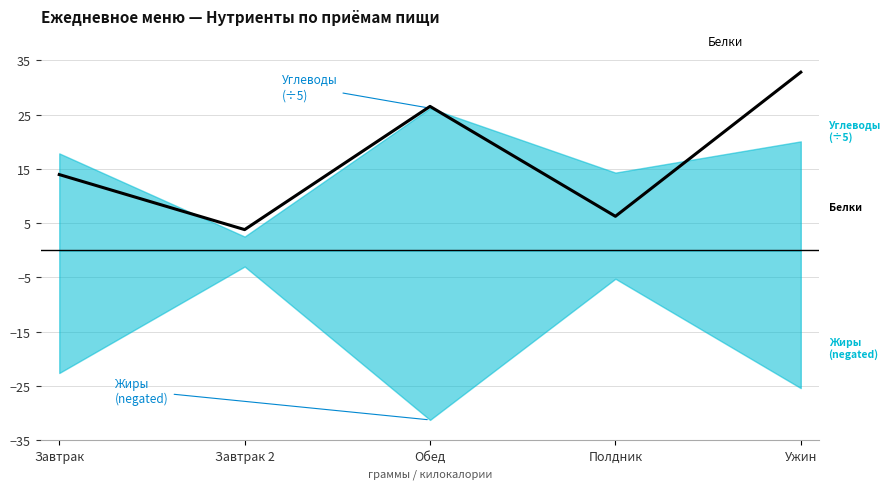

Rank the categories by value from lowest to highest.

Завтрак 2, Полдник, Завтрак, Обед, Ужин